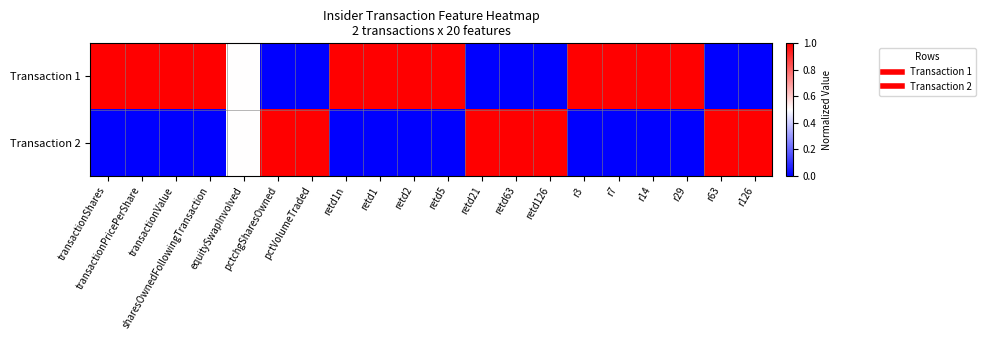

Which has a higher value, retd1n or retd126?

retd1n